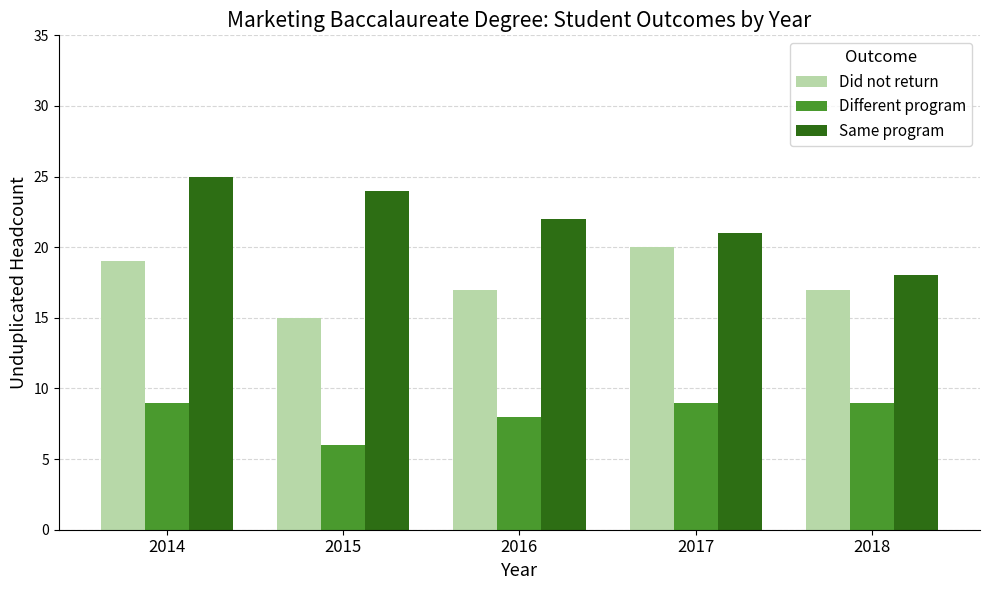

Reading left to right, list all the values displayed in this chart.

Did not return: 19	15	17	20	17
Different program: 9	6	8	9	9
Same program: 25	24	22	21	18